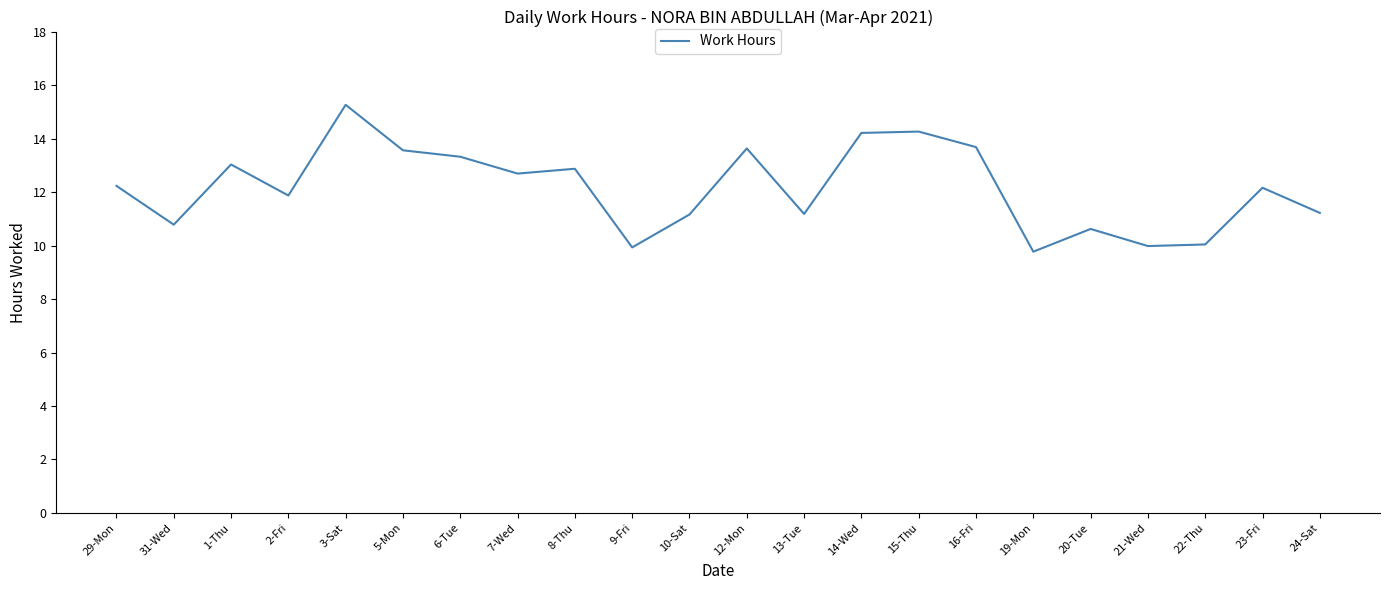

The chart shows a value of 6.8 at 24-Sat. True or false?

False